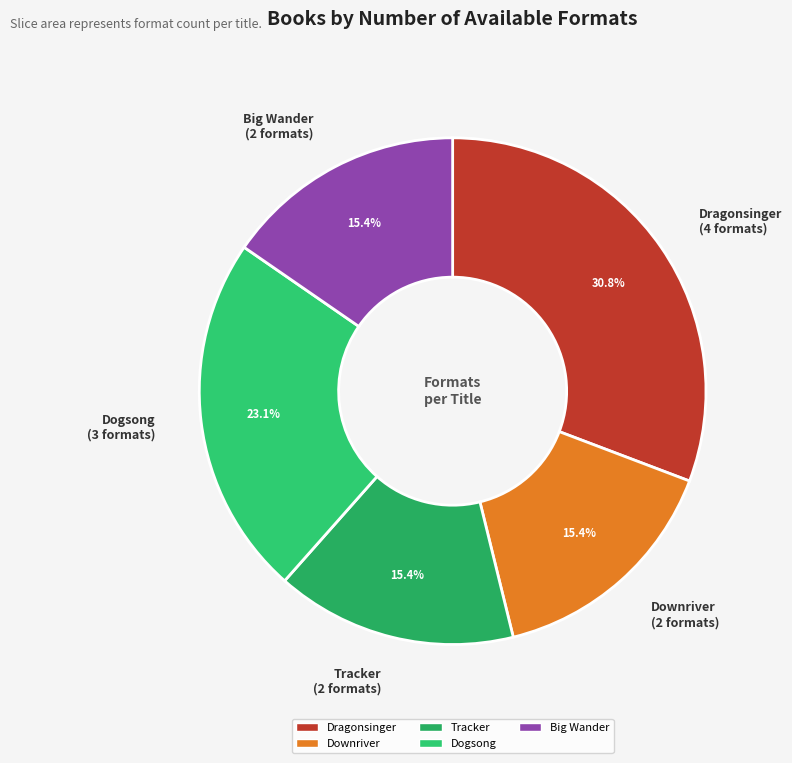

To the nearest percent, what is the combined percentage of Big Wander and Dragonsinger?

46%